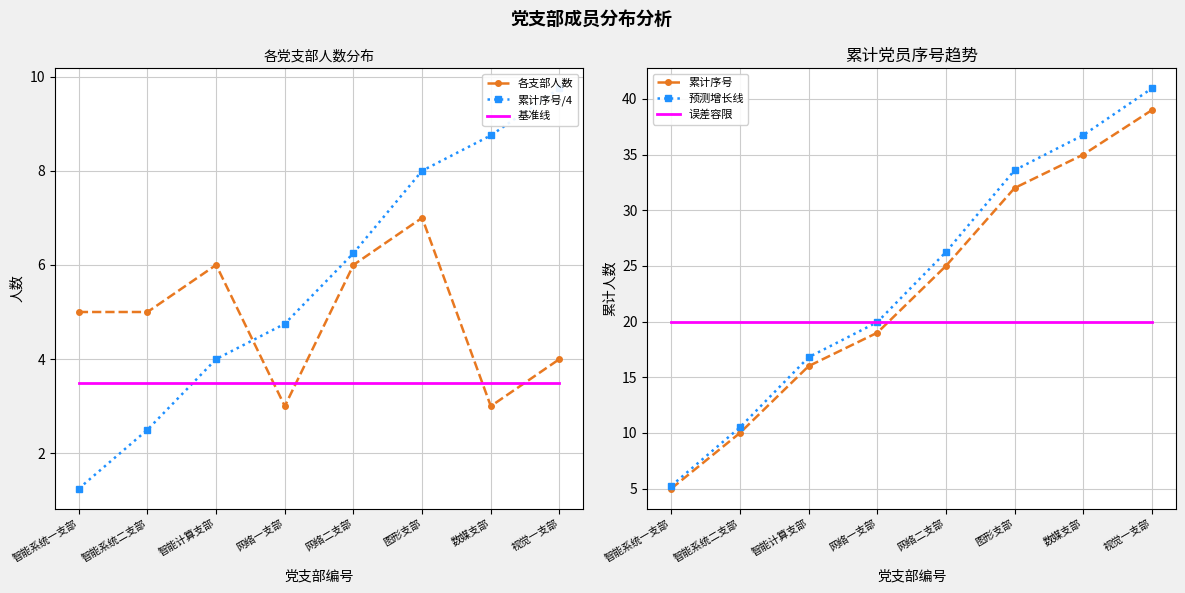

List the labels in order of 累计序号 value, largest first.

视觉一支部, 数媒支部, 图形支部, 网络二支部, 网络一支部, 智能计算支部, 智能系统二支部, 智能系统一支部